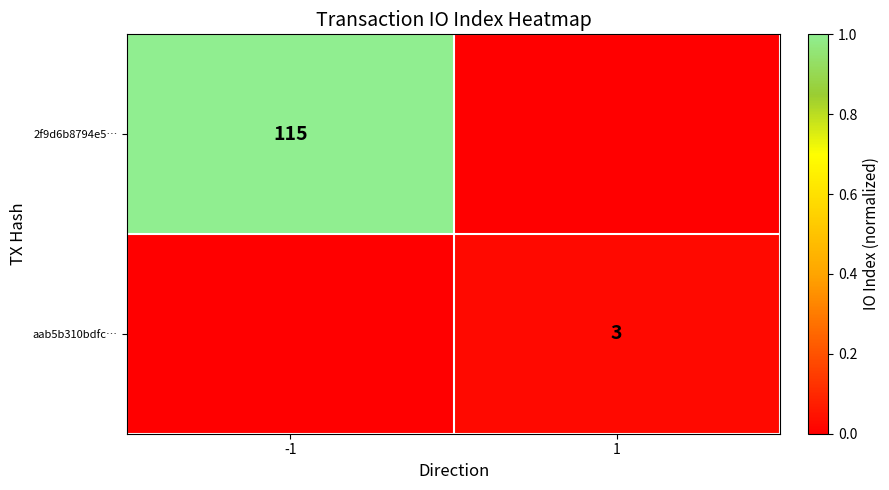

The value of 2f9d6b8794e5… at -1 is 158. True or false?

False